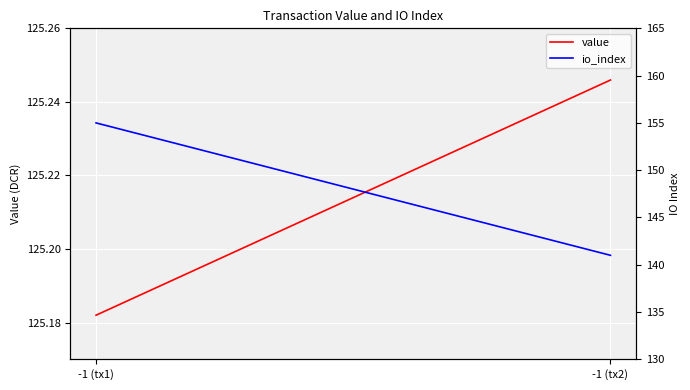

The value of io_index at -1 (tx1) is 155.0. True or false?

True